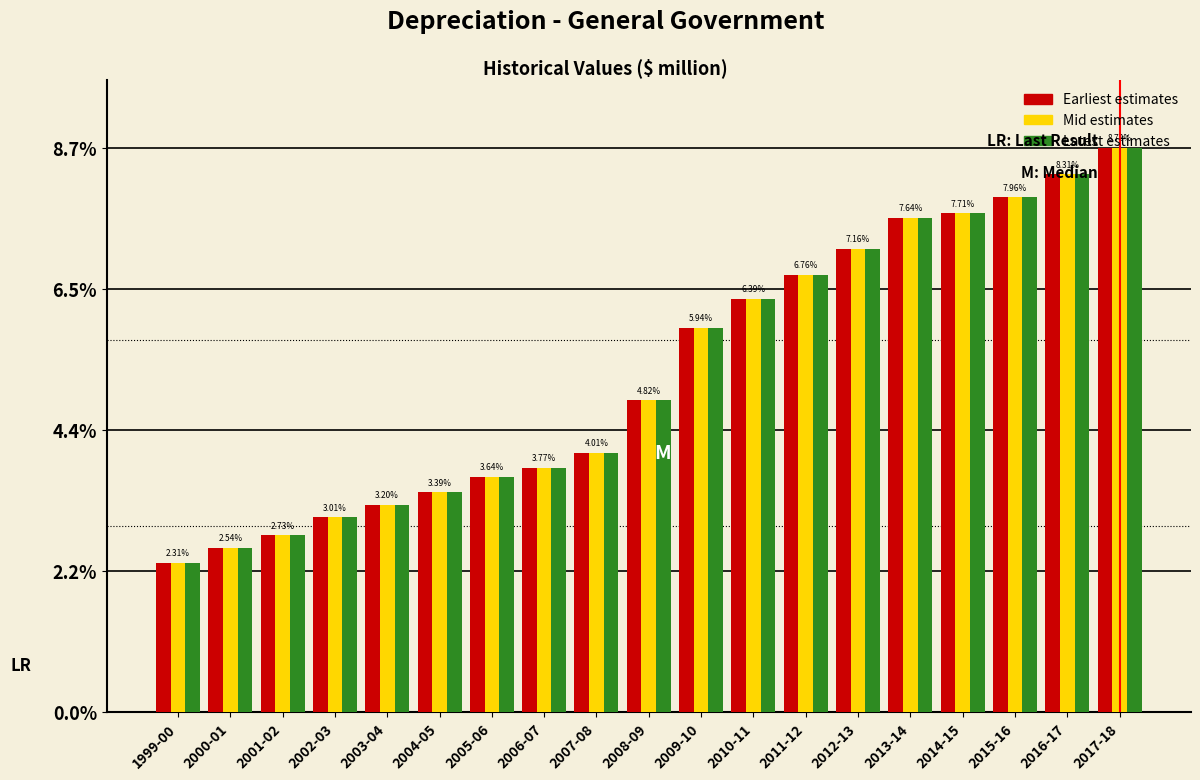

What is the total value across all series at 2017-18?

26.2